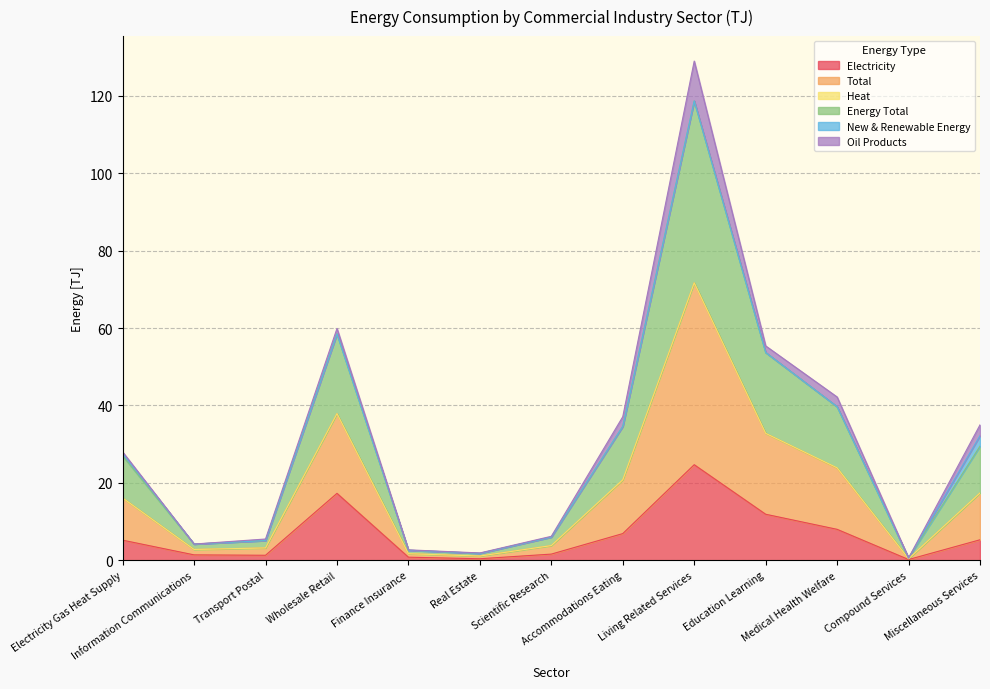

What is the highest value of the Energy Total series?

118.7